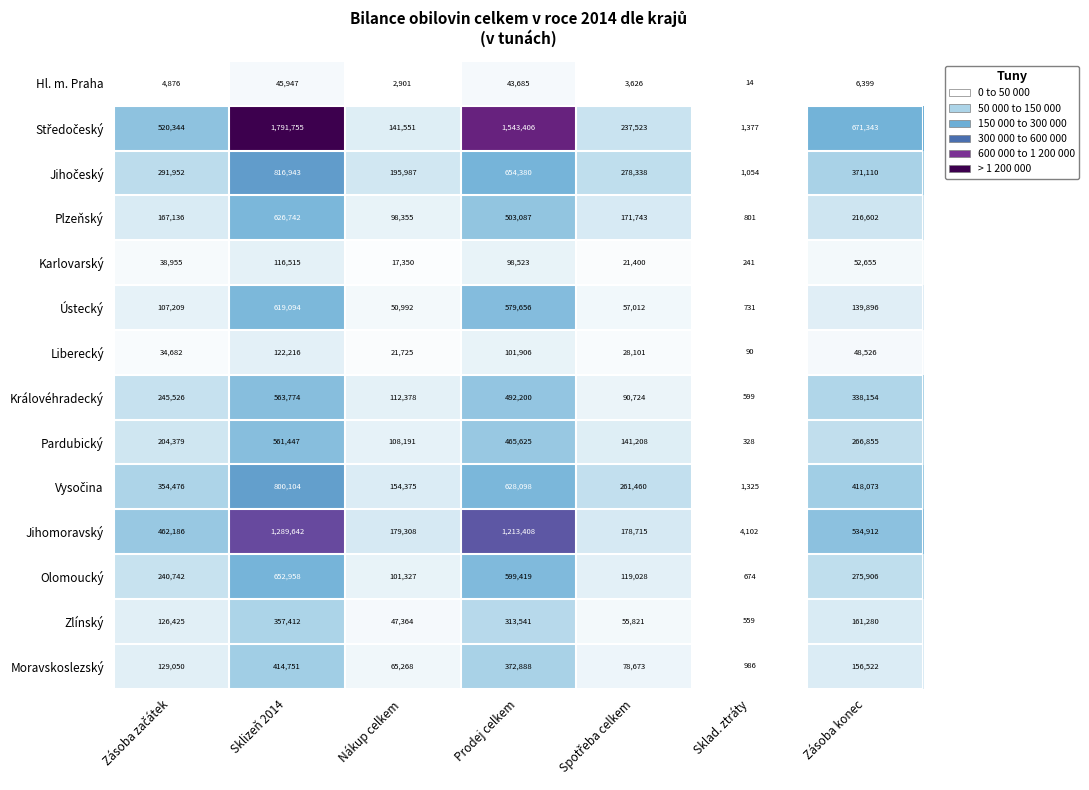

At which label is Zlínský closest to 178985?

Zásoba konec